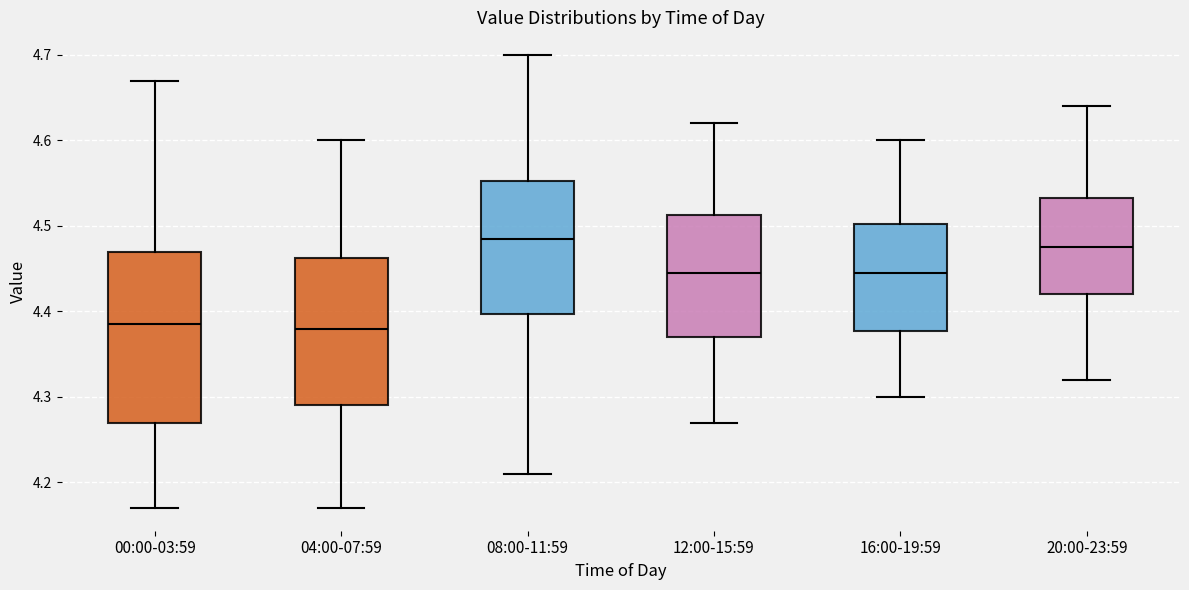

Which box is the tallest, from its lower edge to its upper edge?

00:00-03:59